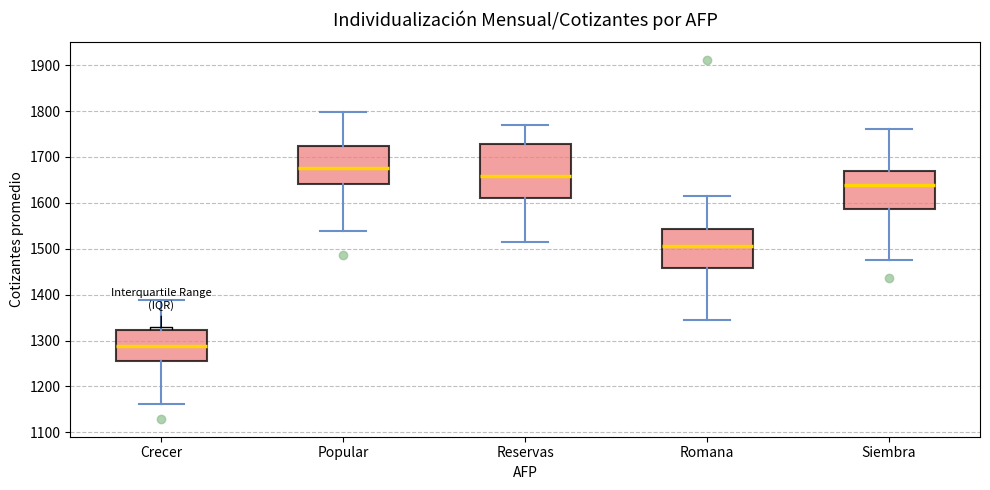

Where is the lower edge of the box for Siembra on the y-axis? The values are not printed on the chart, so give them approximately, as read against the axis.

1590